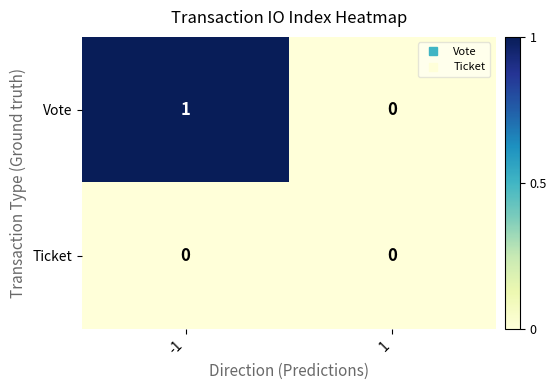

List the series in order of their peak value, lowest first.

Ticket, Vote